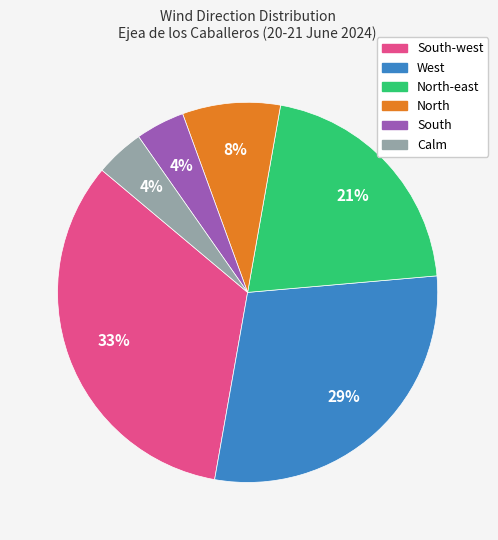

Is there a majority slice in this chart?

No